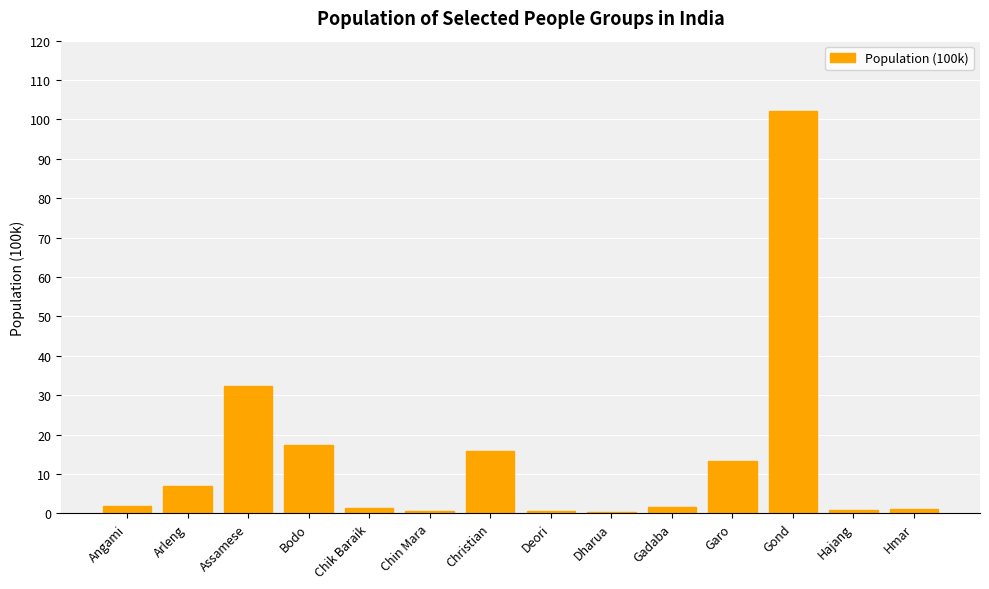

Is it true that the value at Christian is 8.2?

False